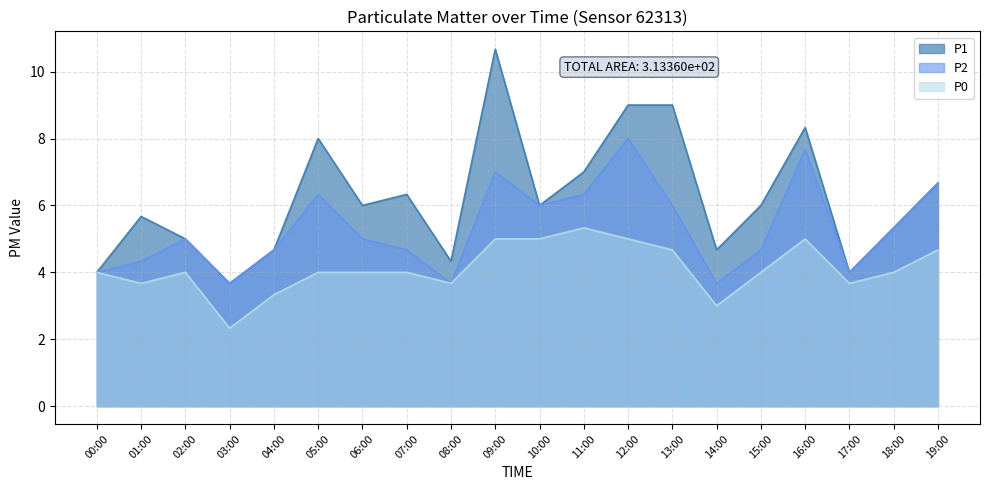

At which category does P2 reach its first local peak?

02:00